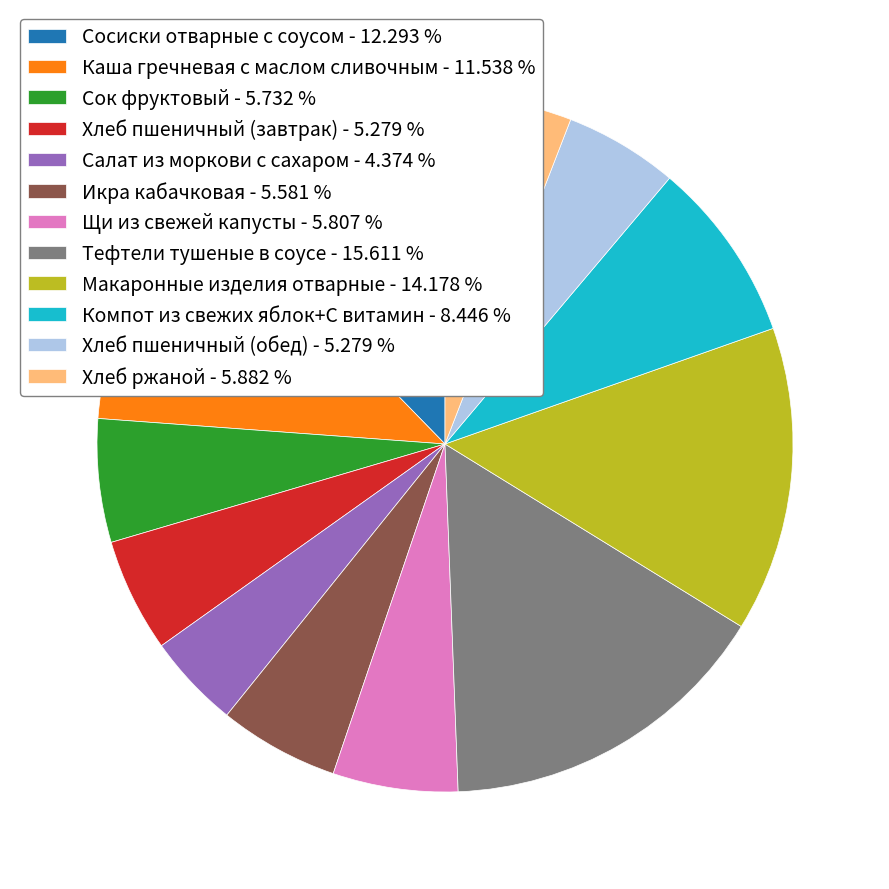

What is the ratio of the value at Тефтели тушеные в соусе to the value at Каша гречневая с маслом сливочным?

1.4